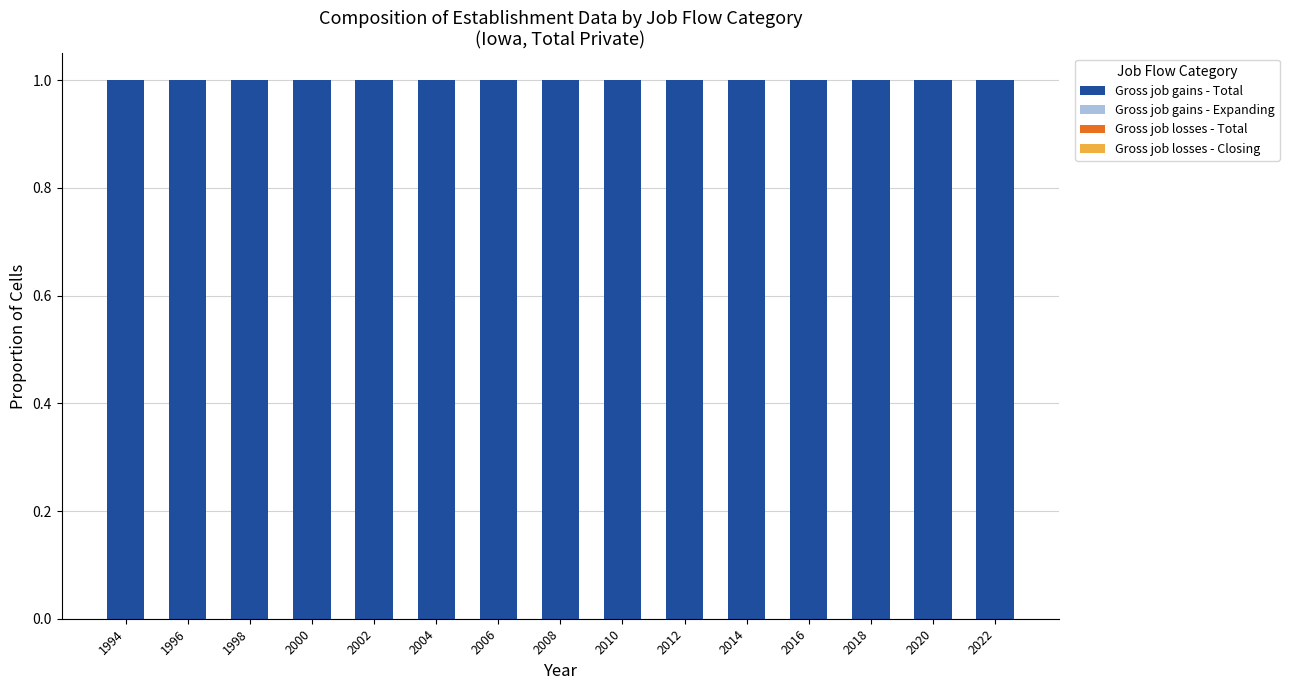

Reading right to left, what are all the values shown in this chart?

Gross job gains - Total: 2022=1	2020=1	2018=1	2016=1	2014=1	2012=1	2010=1	2008=1	2006=1	2004=1	2002=1	2000=1	1998=1	1996=1	1994=1
Gross job gains - Expanding: 2022=0	2020=0	2018=0	2016=0	2014=0	2012=0	2010=0	2008=0	2006=0	2004=0	2002=0	2000=0	1998=0	1996=0	1994=0
Gross job losses - Total: 2022=0	2020=0	2018=0	2016=0	2014=0	2012=0	2010=0	2008=0	2006=0	2004=0	2002=0	2000=0	1998=0	1996=0	1994=0
Gross job losses - Closing: 2022=0	2020=0	2018=0	2016=0	2014=0	2012=0	2010=0	2008=0	2006=0	2004=0	2002=0	2000=0	1998=0	1996=0	1994=0